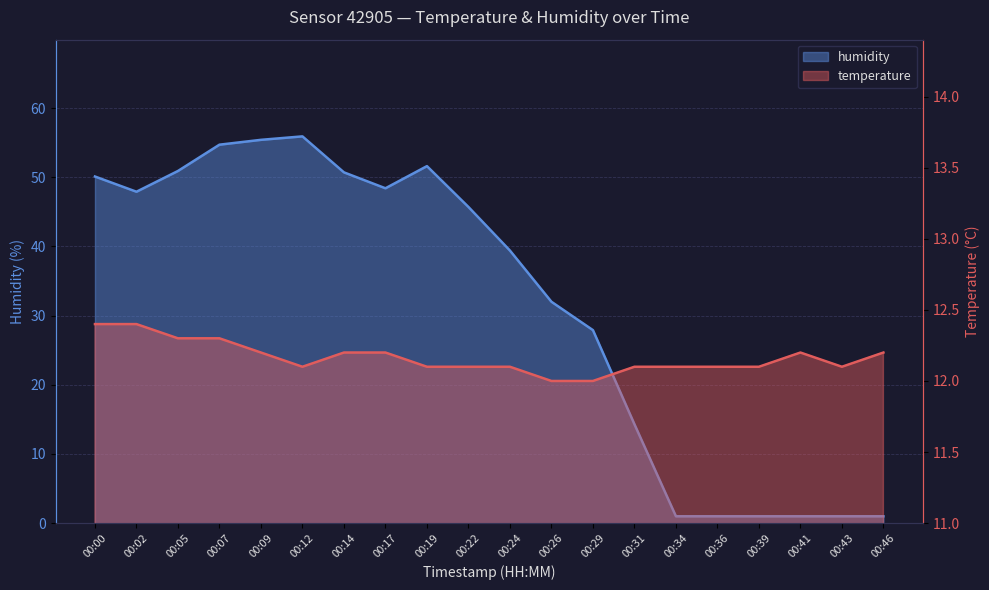

Which category has the highest value across all series?

00:12